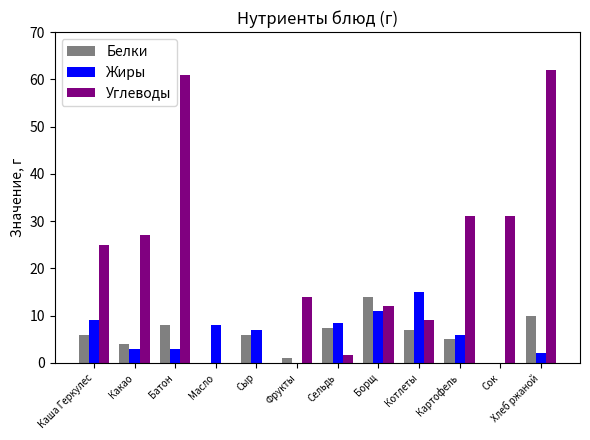

Which series changed the most between Батон and Масло?

Углеводы